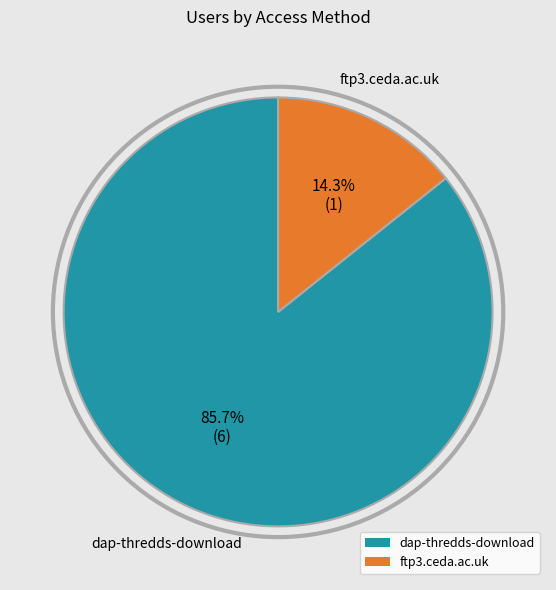

Between ftp3.ceda.ac.uk and dap-thredds-download, which is larger?

dap-thredds-download